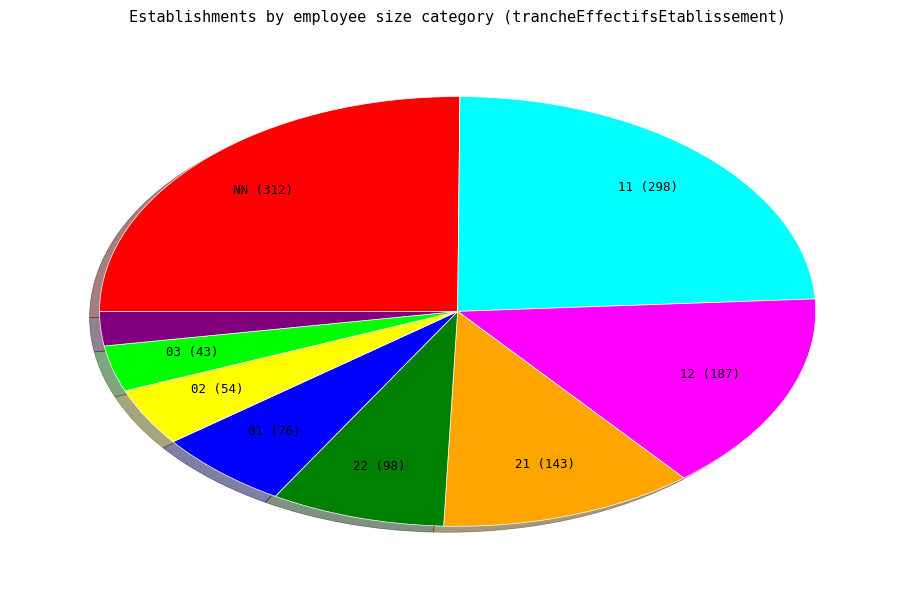

Is there a majority slice in this chart?

No